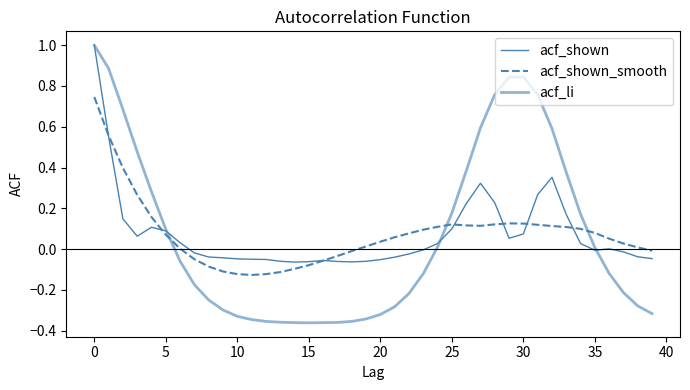

Where is the first local minimum for acf_shown_smooth?

11